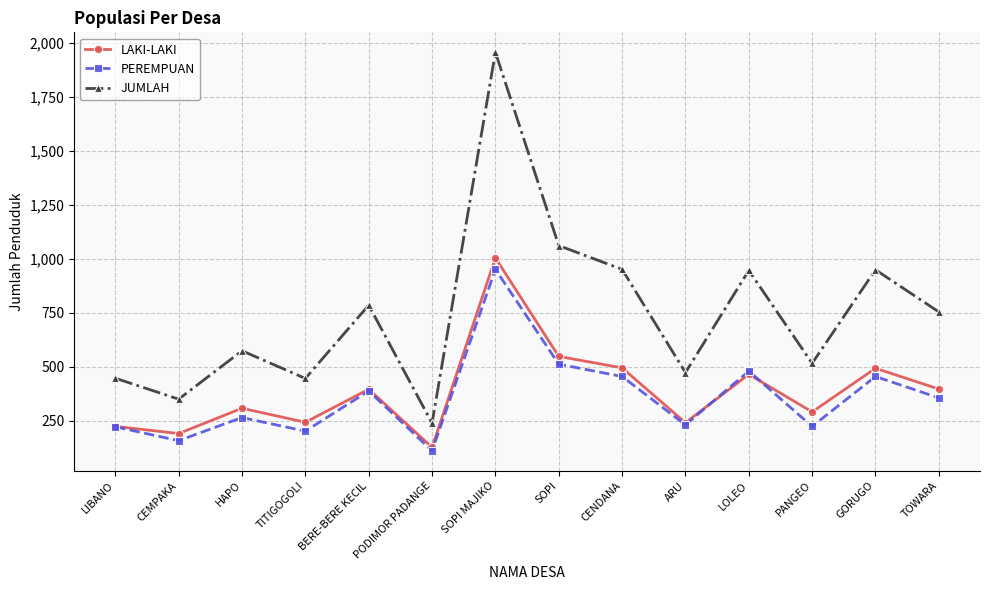

What is the difference between the maximum and minimum values in the LAKI-LAKI series?

877